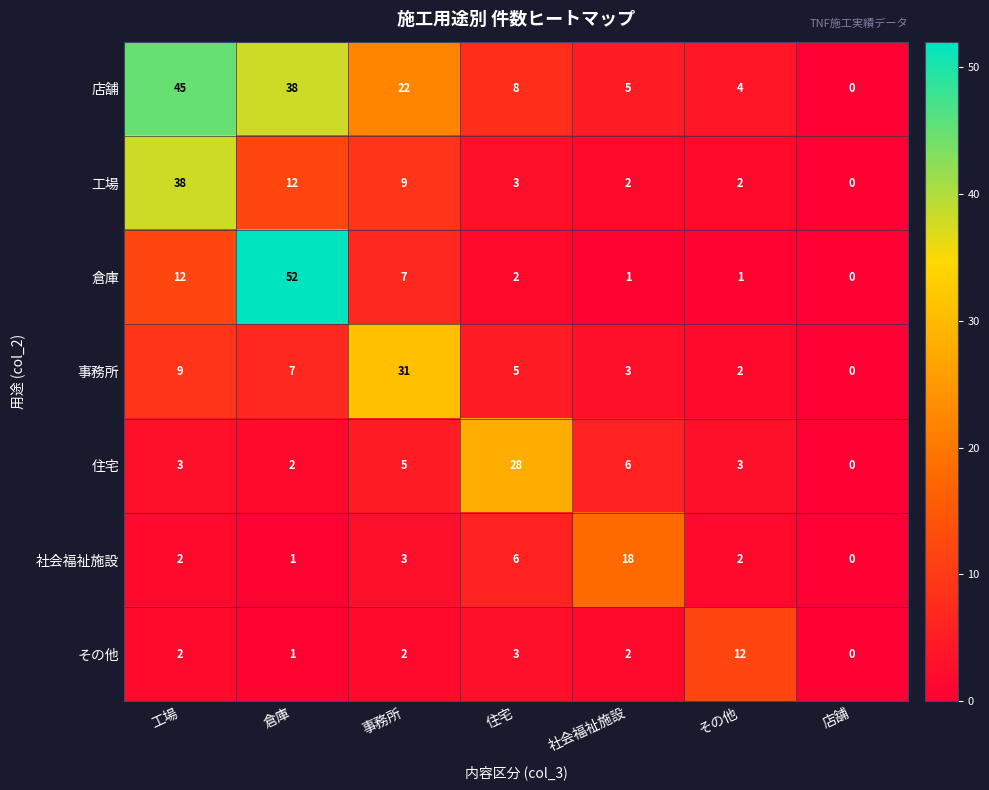

What is the difference between the 住宅 values at 店舗 and 住宅?

28